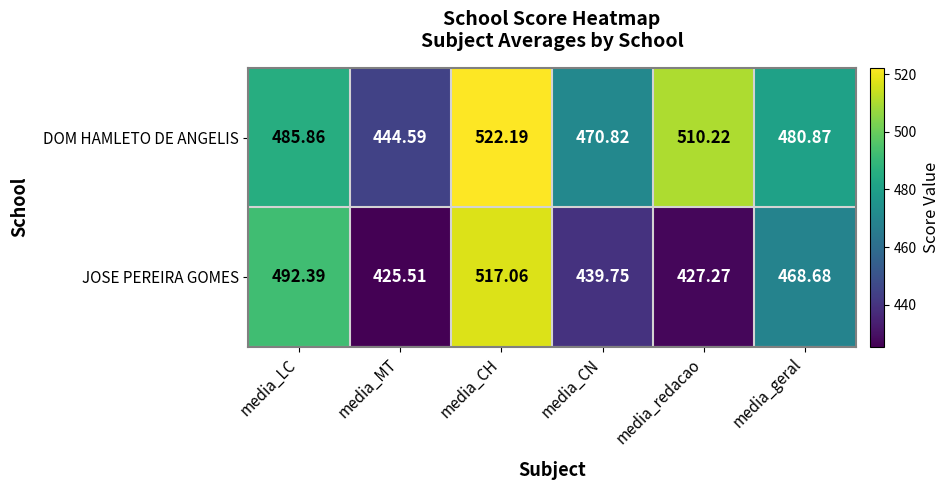

Between media_CH and media_CN, which series saw the biggest shift?

JOSE PEREIRA GOMES